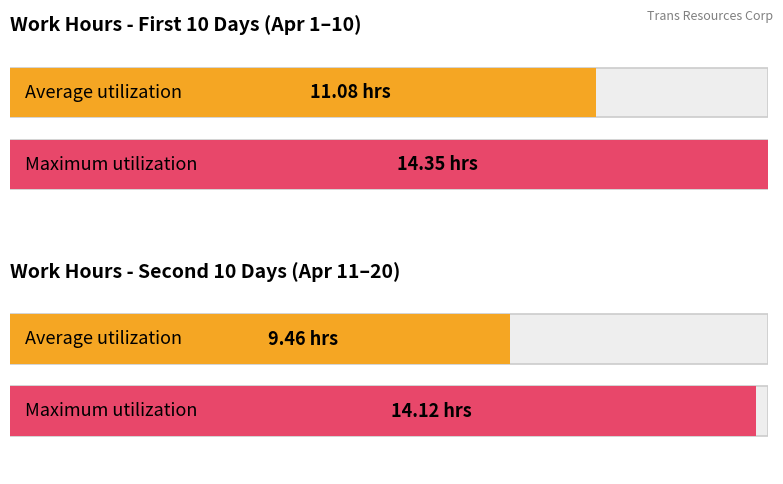

Is it true that the value at 9 is 7.9?

False